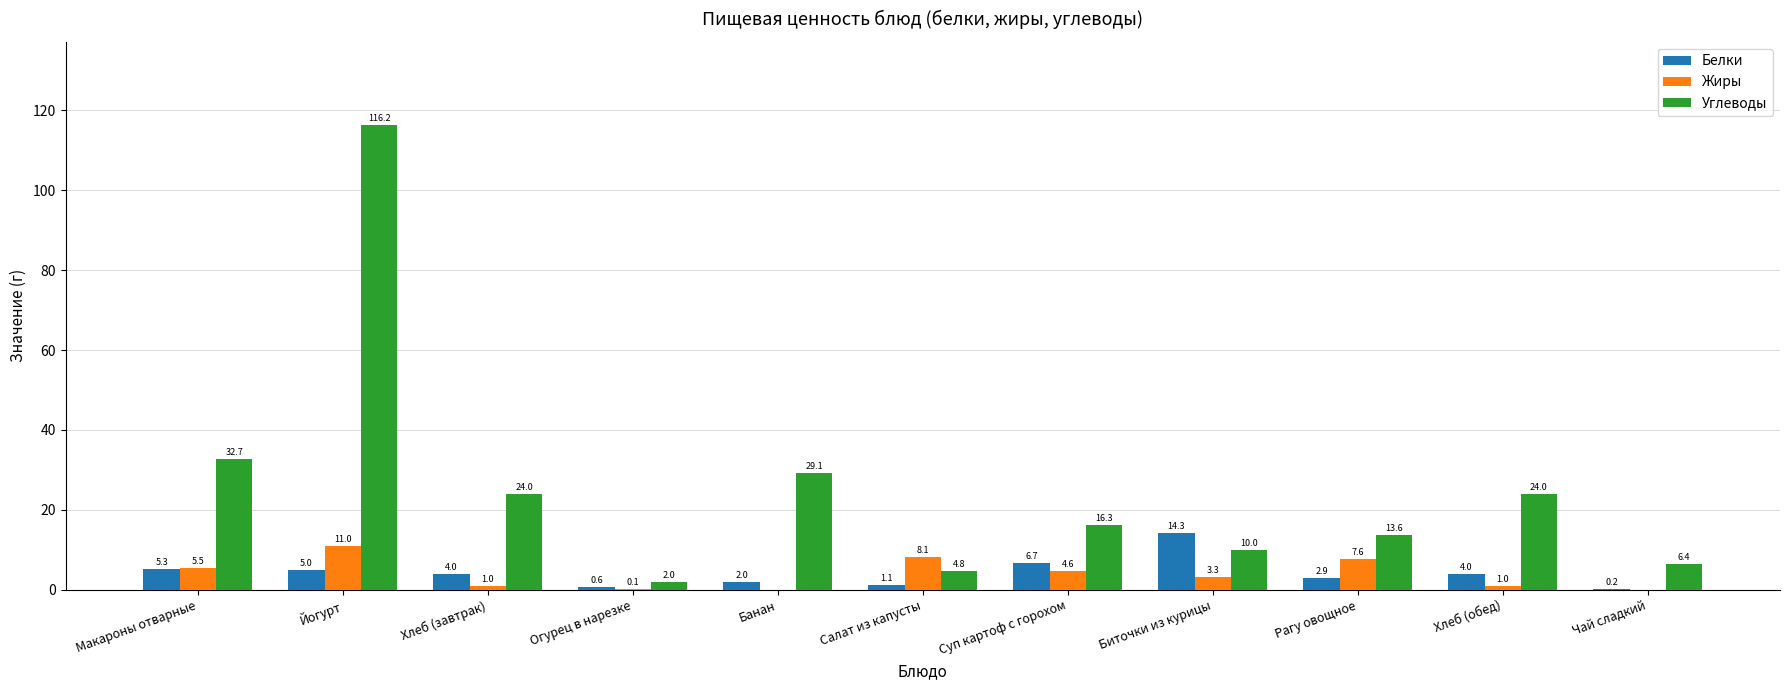

Reading right to left, transcribe all the data shown in this chart.

Белки: Чай сладкий=0.2	Хлеб (обед)=4.0	Рагу овощное=2.9	Биточки из курицы=14.3	Суп картоф с горохом=6.7	Салат из капусты=1.1	Банан=2.0	Огурец в нарезке=0.6	Хлеб (завтрак)=4.0	Йогурт=5.0	Макароны отварные=5.3
Жиры: Чай сладкий=0.0	Хлеб (обед)=1.0	Рагу овощное=7.6	Биточки из курицы=3.3	Суп картоф с горохом=4.6	Салат из капусты=8.1	Банан=0.0	Огурец в нарезке=0.1	Хлеб (завтрак)=1.0	Йогурт=11.0	Макароны отварные=5.5
Углеводы: Чай сладкий=6.4	Хлеб (обед)=24.0	Рагу овощное=13.6	Биточки из курицы=10.0	Суп картоф с горохом=16.3	Салат из капусты=4.8	Банан=29.1	Огурец в нарезке=2.0	Хлеб (завтрак)=24.0	Йогурт=116.2	Макароны отварные=32.7